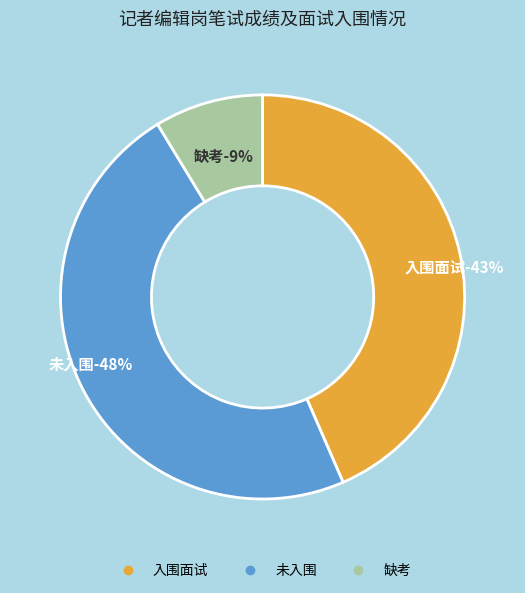

Does any single category account for the majority?

No